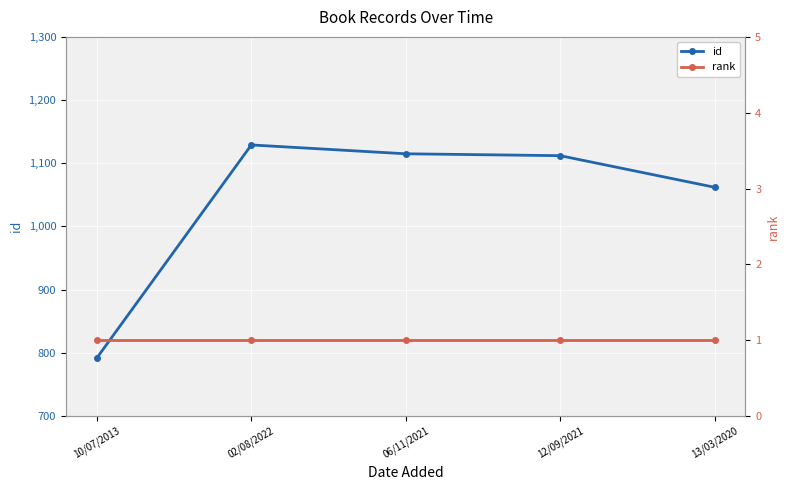

True or false: rank and id cross at least once.

False